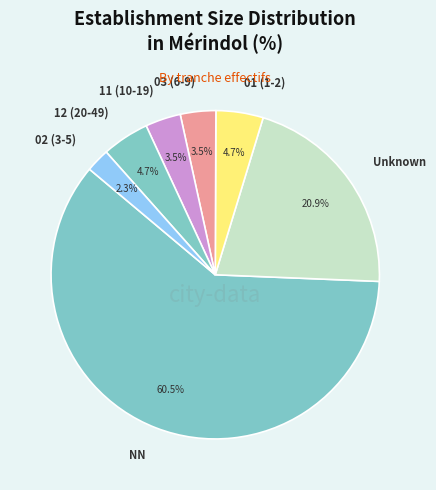

Do 01 (1-2) and 03 (6-9) together represent more than half of the pie?

No